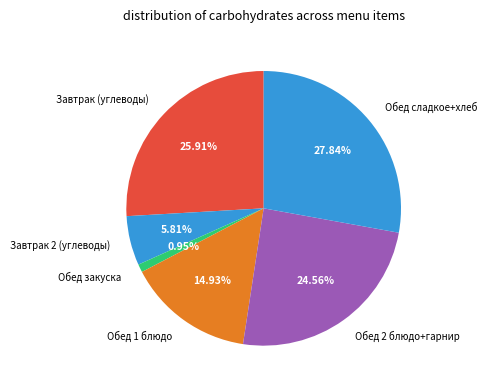

What is the largest slice in the pie chart?

Обед сладкое+хлеб